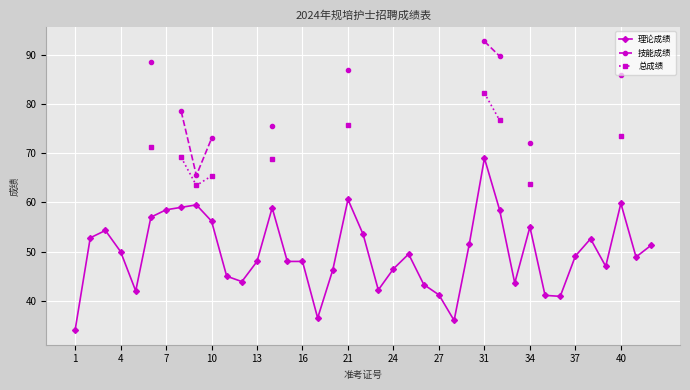

True or false: 理论成绩 has more than 1 interior local peaks.

True